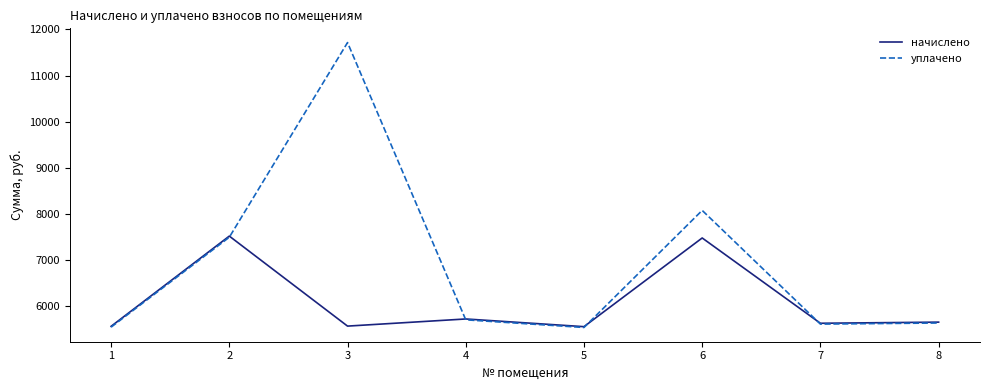

Which series has the largest total across all categories?

уплачено